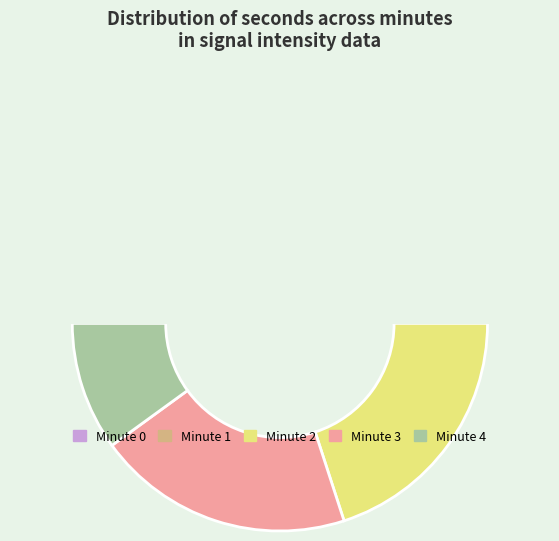

To the nearest percent, what is the average slice percentage?

20%